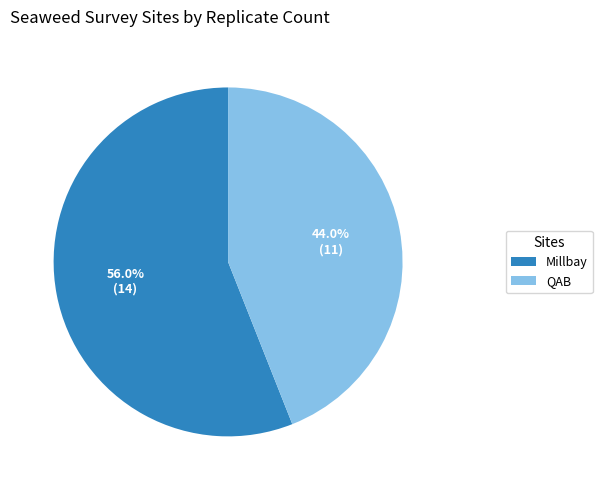

What percentage is the Millbay slice, to the nearest percent?

56%